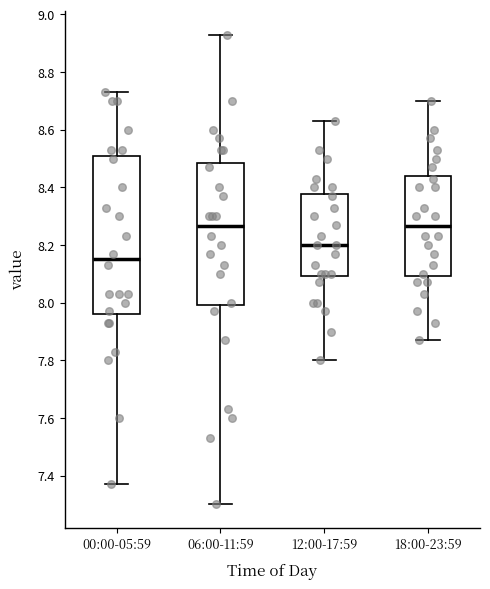

Reading left to right, read every box against the y-axis: the position of its median line, the range the box covers, and the ends of its whiskers. The values are not printed on the chart, so give them approximately, as read against the axis.

00:00-05:59: median 8.16, box 7.96 to 8.50, whiskers 7.38 to 8.74
06:00-11:59: median 8.26, box 8.00 to 8.48, whiskers 7.30 to 8.94
12:00-17:59: median 8.20, box 8.10 to 8.38, whiskers 7.80 to 8.64
18:00-23:59: median 8.26, box 8.10 to 8.44, whiskers 7.88 to 8.70